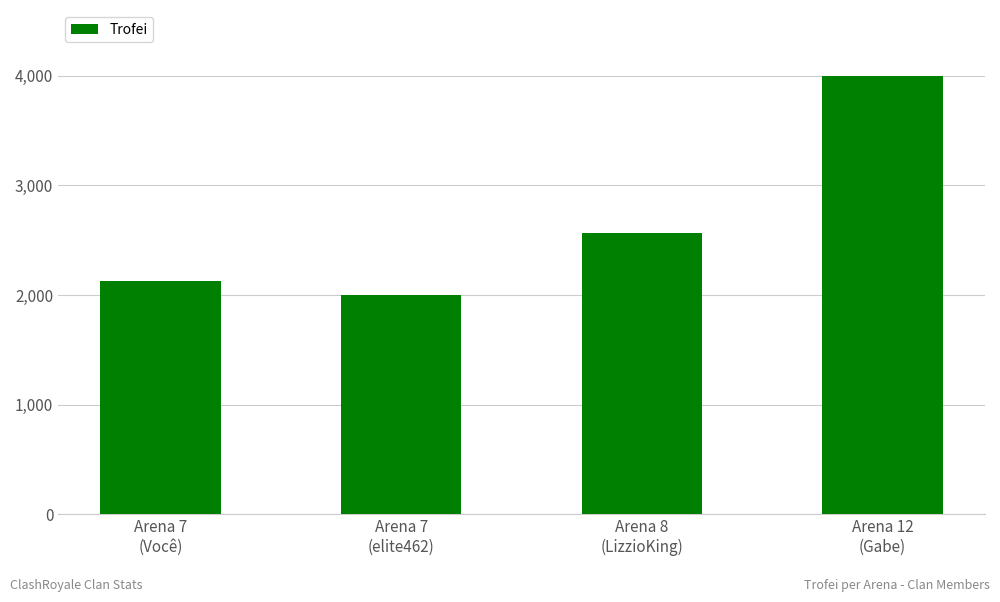

Reading left to right, extract all data points from this chart.

2124	2000	2571	4001